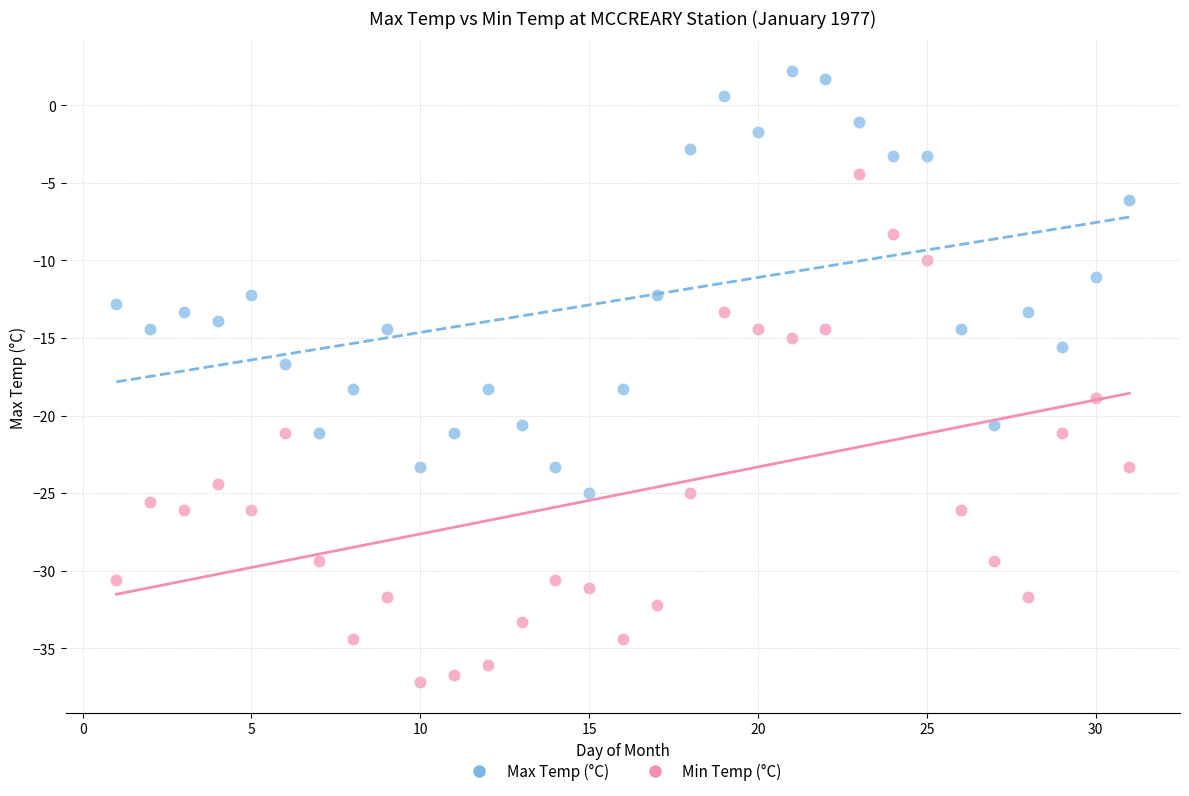

Across all data points, what is the range of X values (max minus min)?

30.0